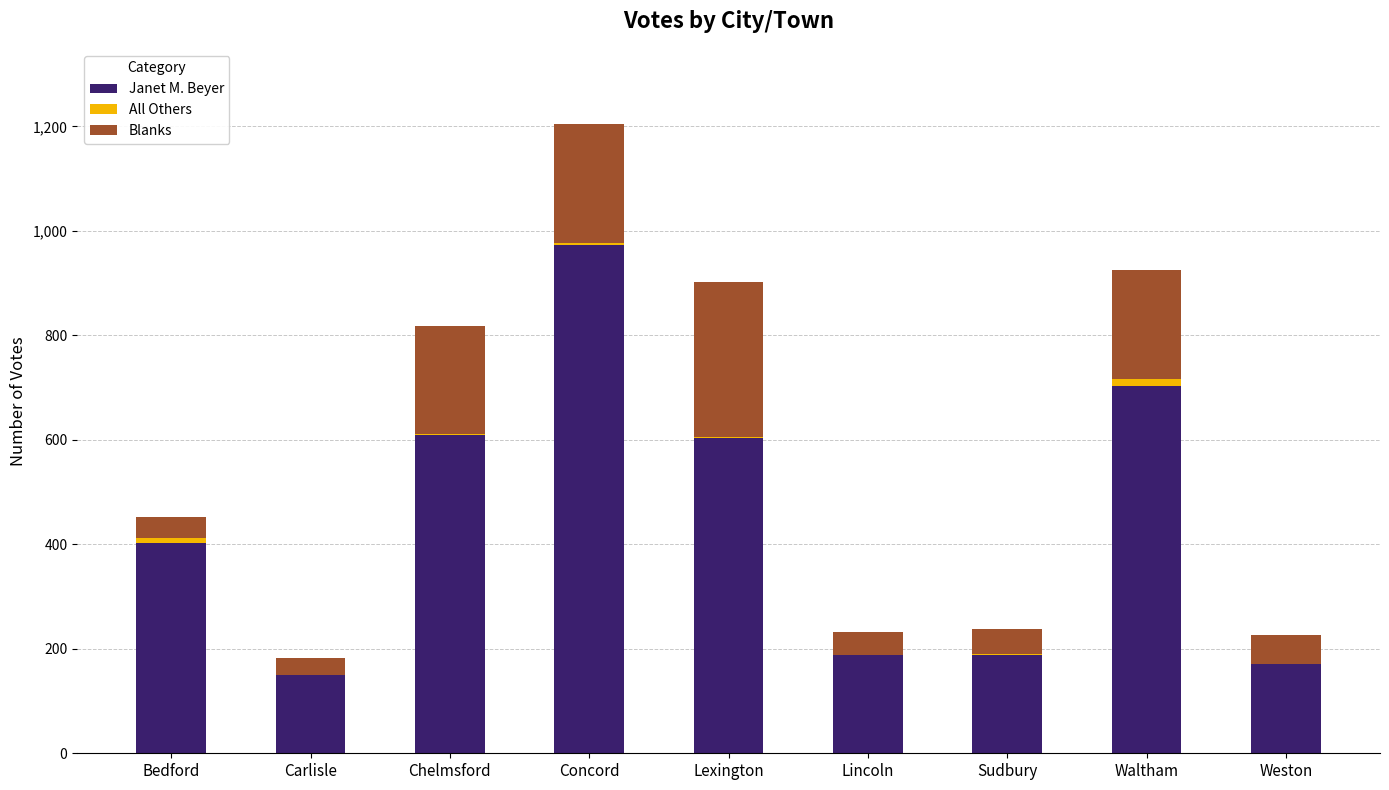

What is the total value across all series at Carlisle?

182